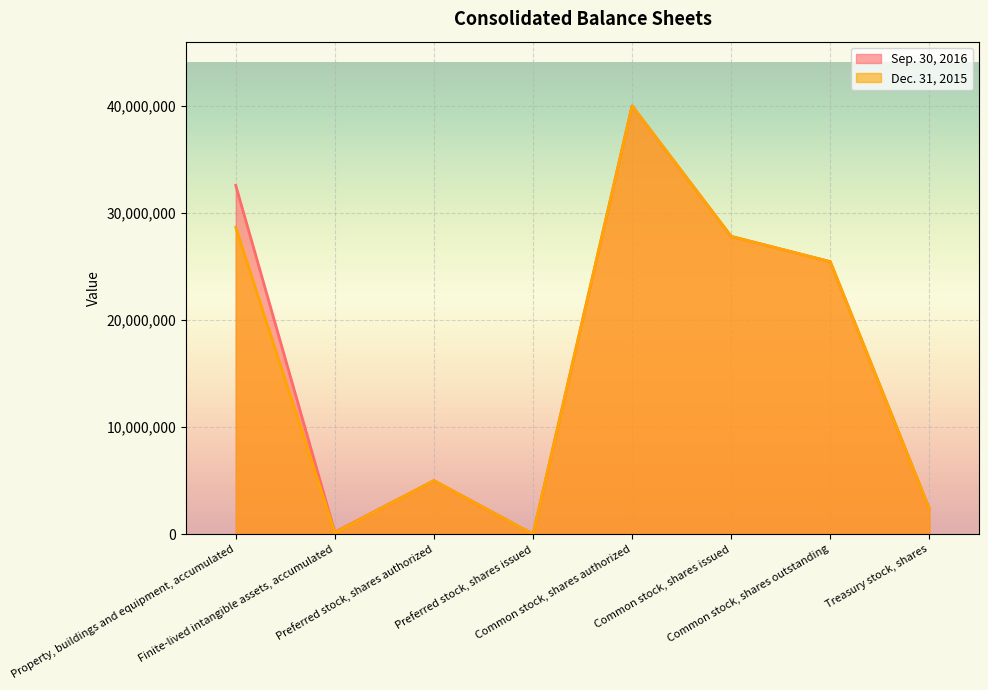

How many lines are shown in the chart?

2